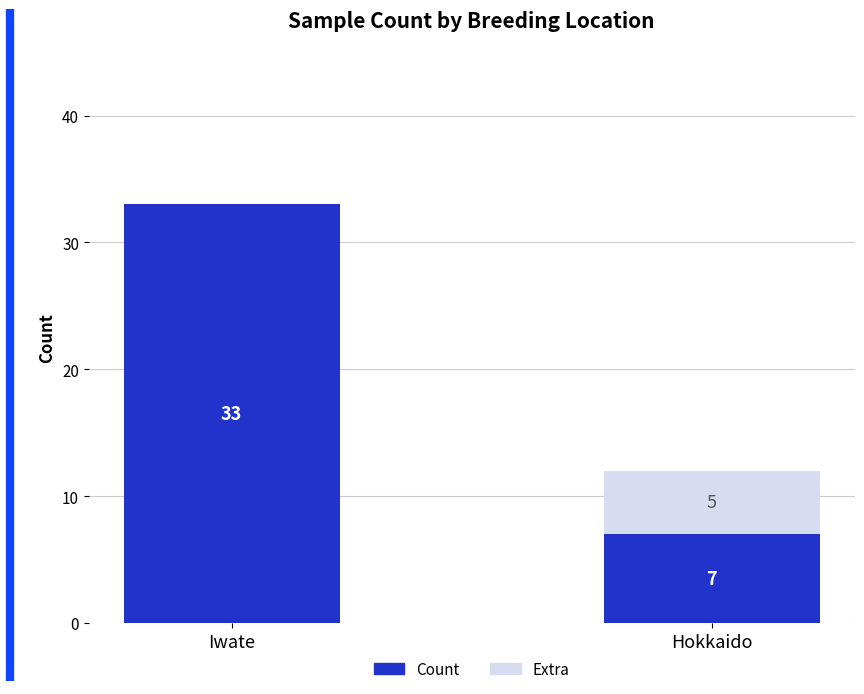

What is the sum of all Count values?

40